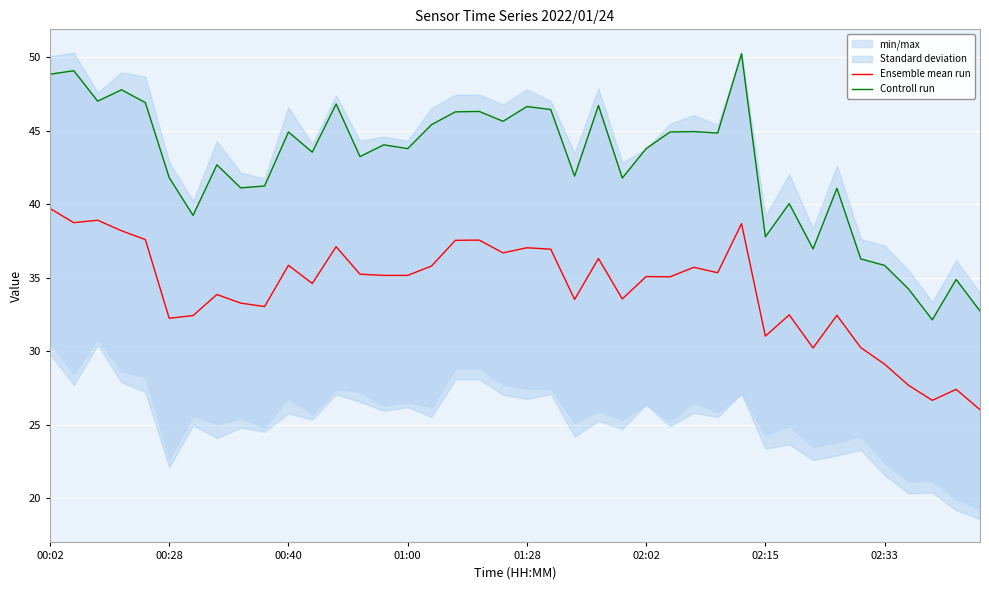

What is the value of the Ensemble mean run point at the 35th from the left?

30.2